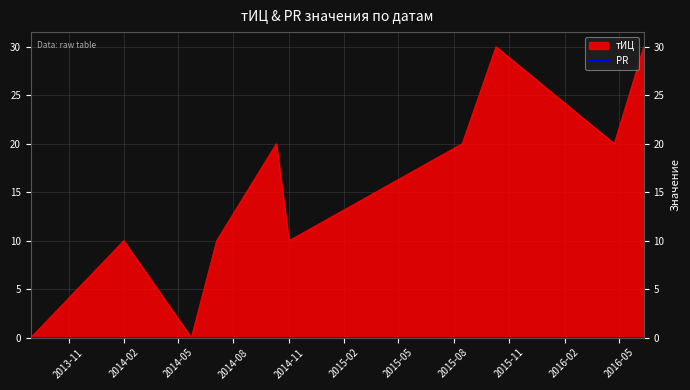

What is the value of the 4th point from the left?

10